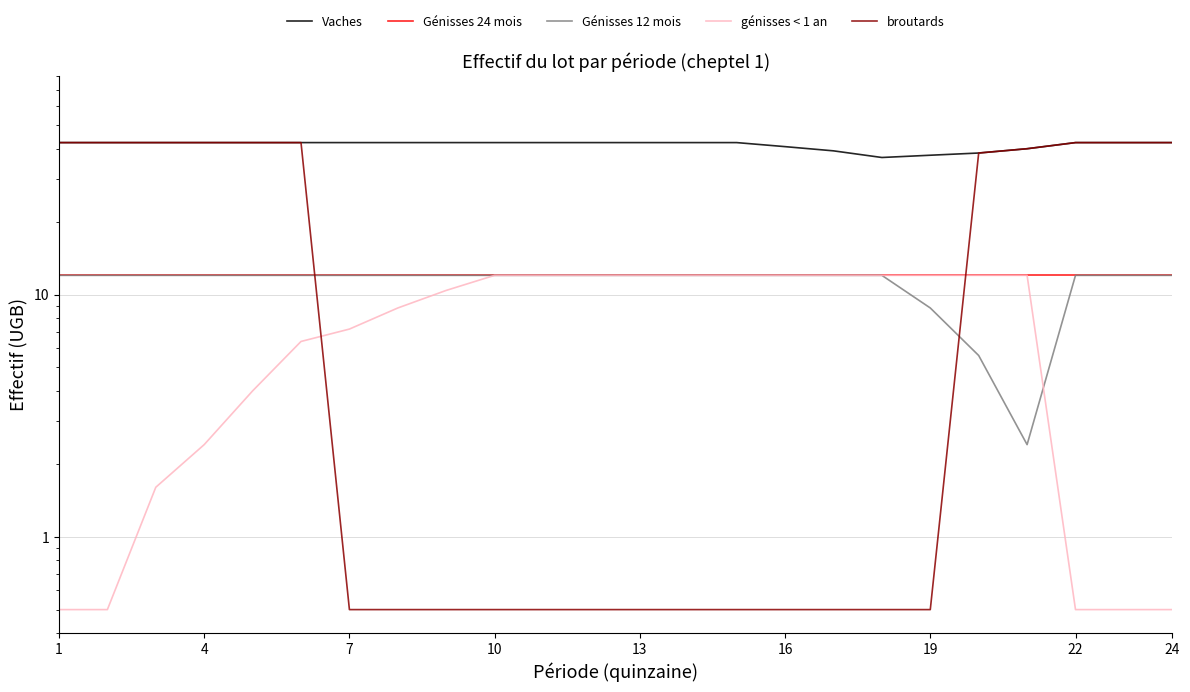

What is the difference between the highest and lowest values at 13?

41.9